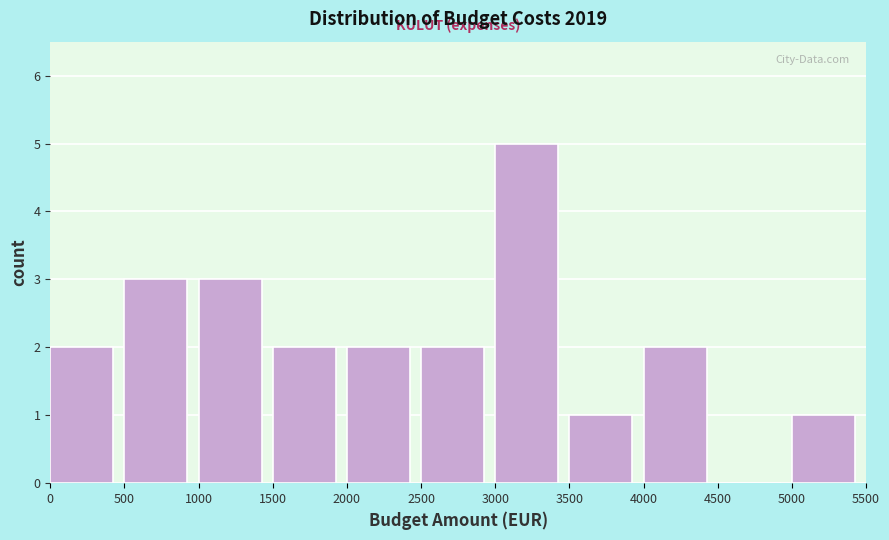

How tall is the bar that spans 0 to 500 on the x-axis? The values are not printed on the chart, so give them approximately, as read against the axis.

2